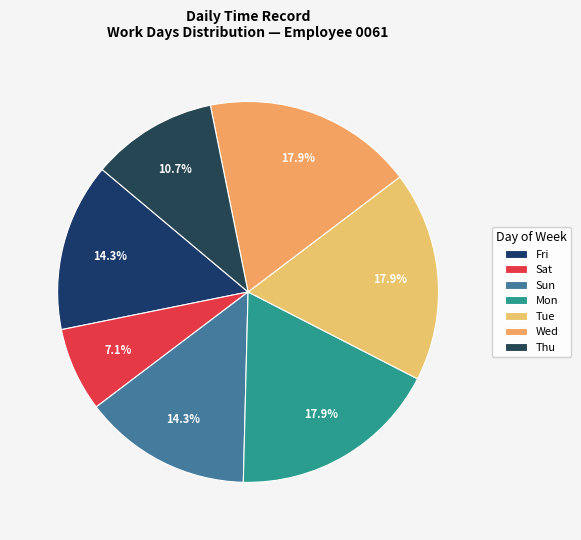

To the nearest percent, what percentage of the pie is Thu?

11%